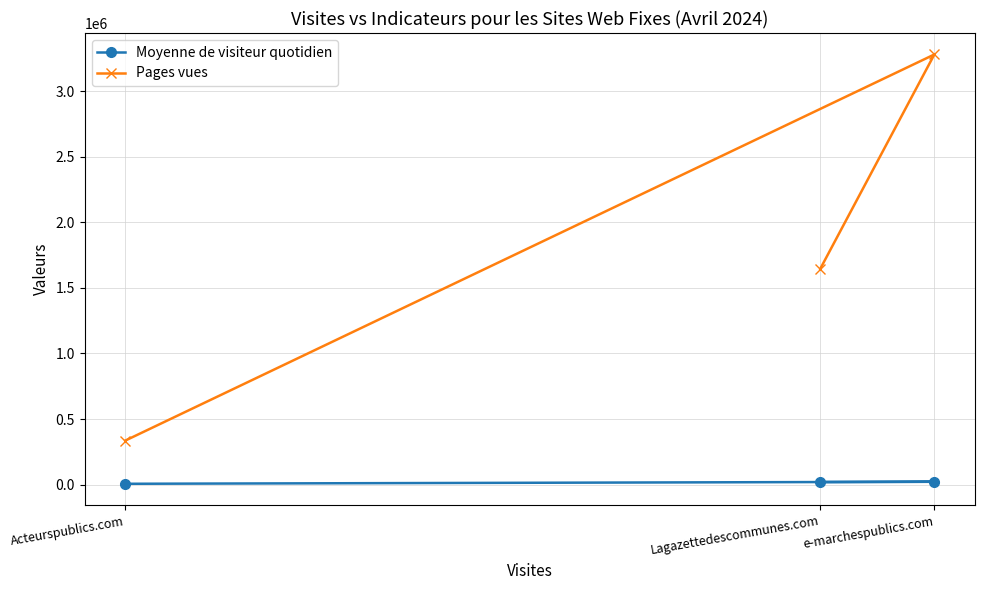

What is the sum of the Moyenne de visiteur quotidien values at Lagazettedescommunes.com and e-marchespublics.com?

40765